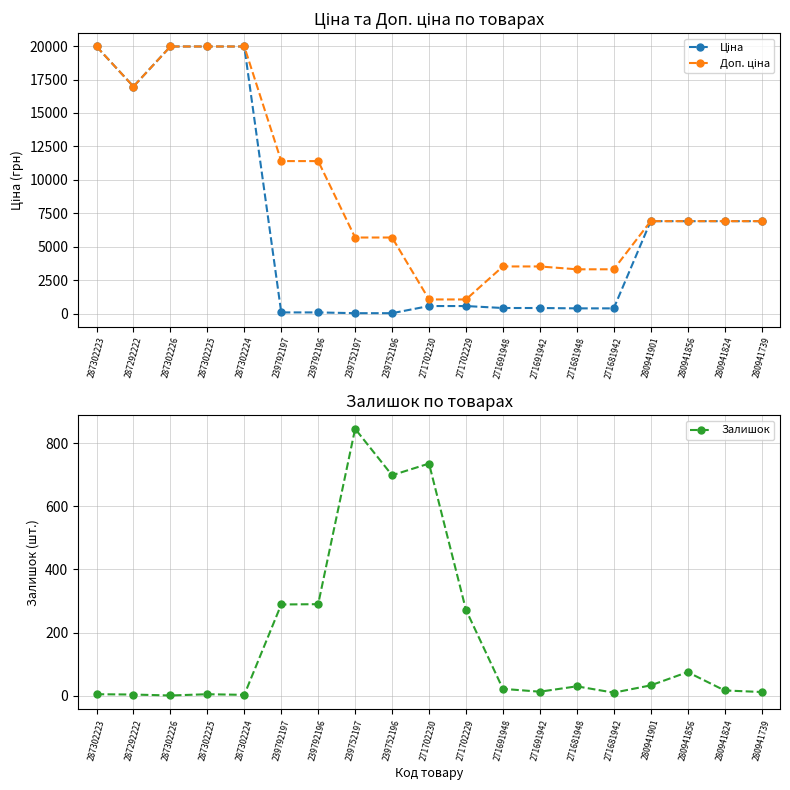

True or false: Залишок and Доп. ціна cross at least once.

False